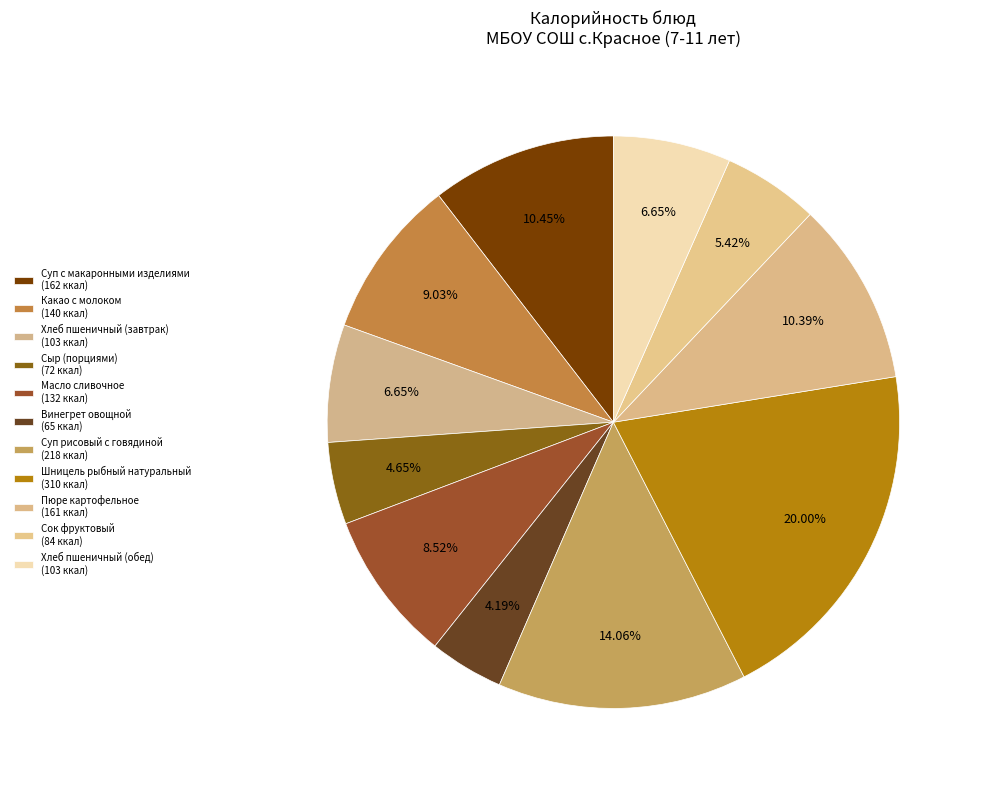

Rank the categories by value from highest to lowest.

Шницель рыбный натуральный, Суп рисовый с говядиной, Суп с макаронными изделиями, Пюре картофельное, Какао с молоком, Масло сливочное, Хлеб пшеничный (завтрак), Хлеб пшеничный (обед), Сок фруктовый, Сыр (порциями), Винегрет овощной